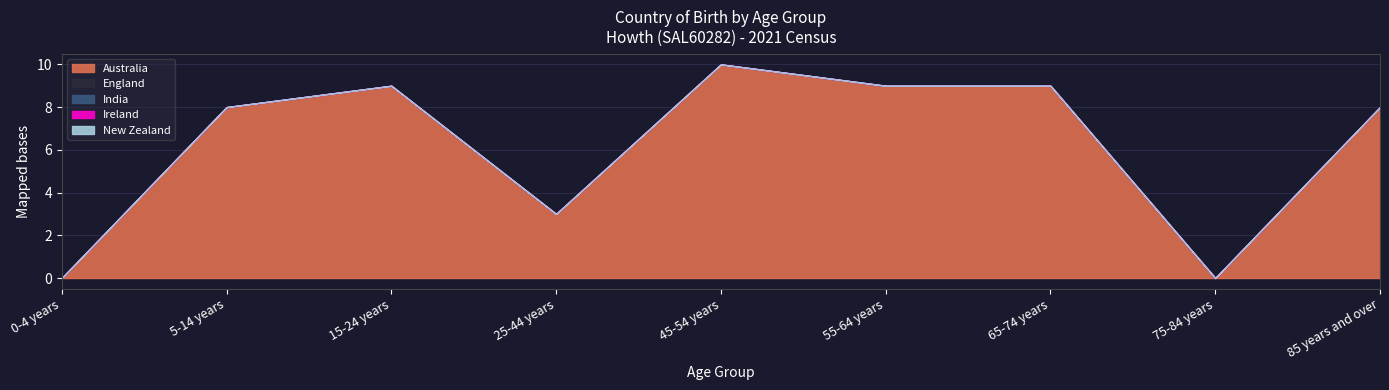

True or false: New Zealand has a value of 0 at 65-74 years.

True